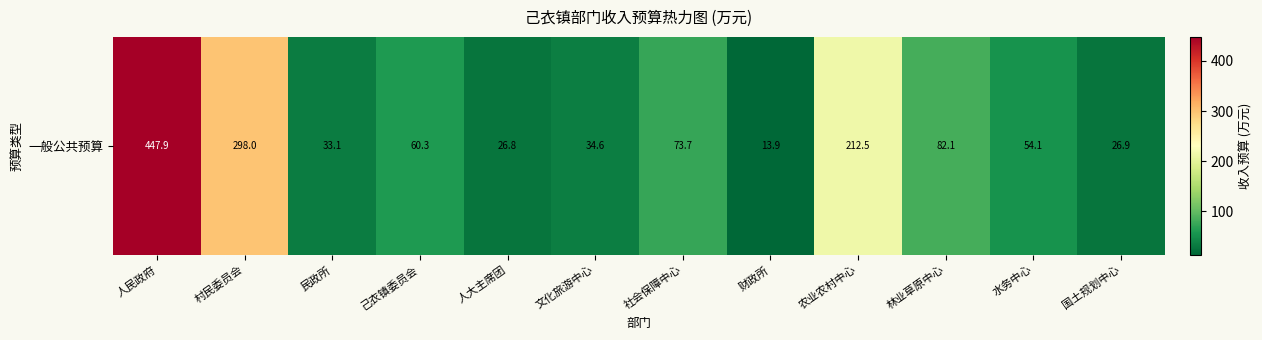

The value at 林业草原中心 is 82.1. True or false?

True